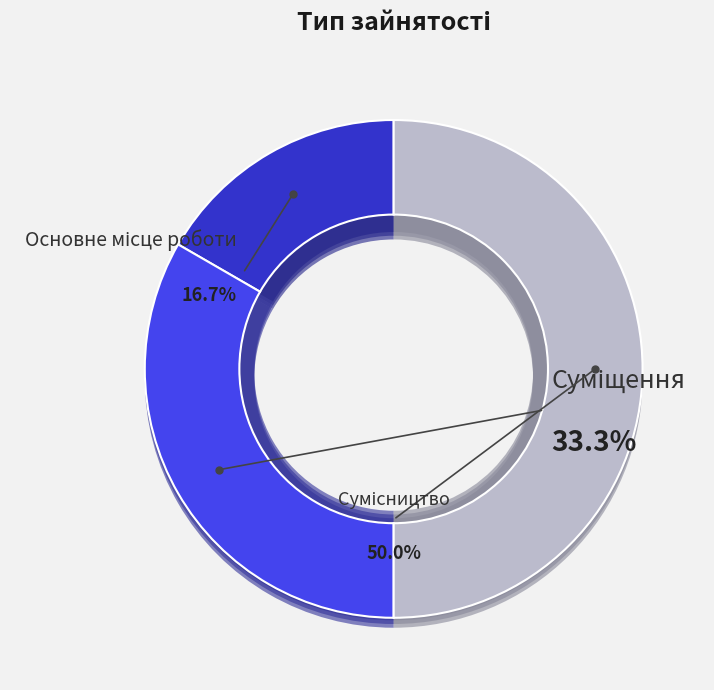

How many segments does this pie chart have?

3